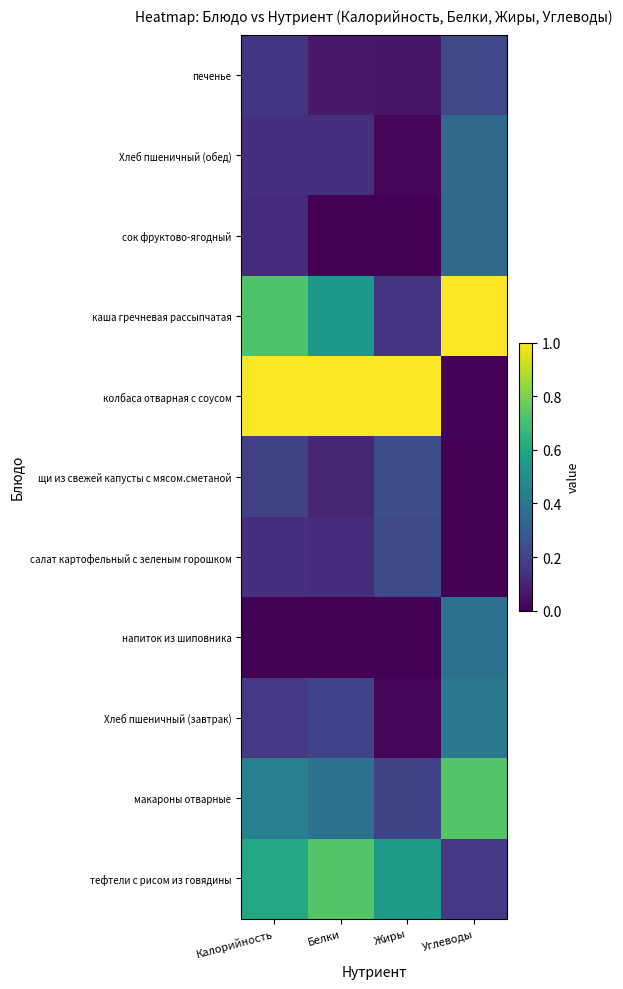

Between Калорийность and Углеводы, which is larger?

Калорийность